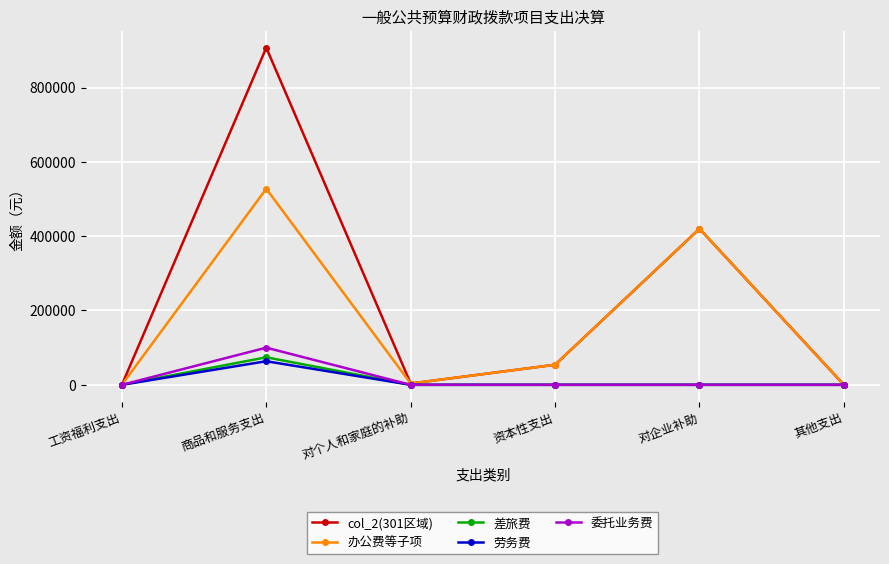

What is the maximum value shown in the chart?

907126.7